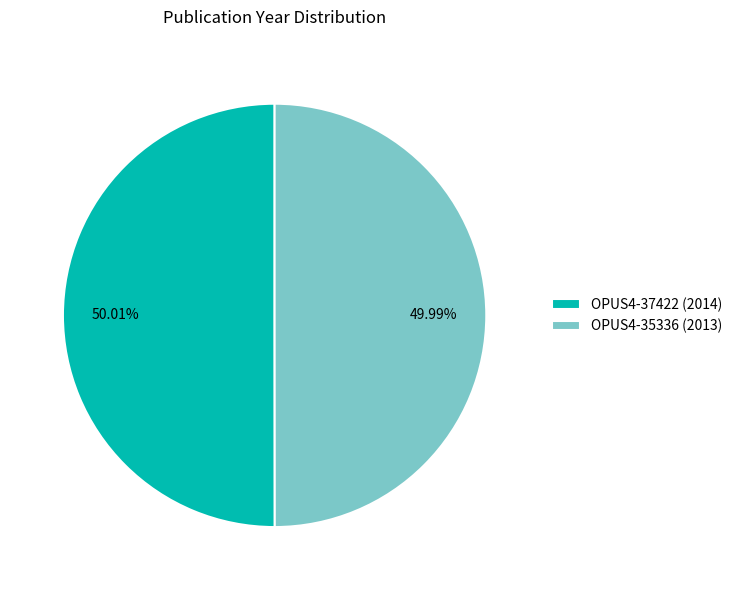

To the nearest percent, what portion does OPUS4-35336 (2013) represent?

50%